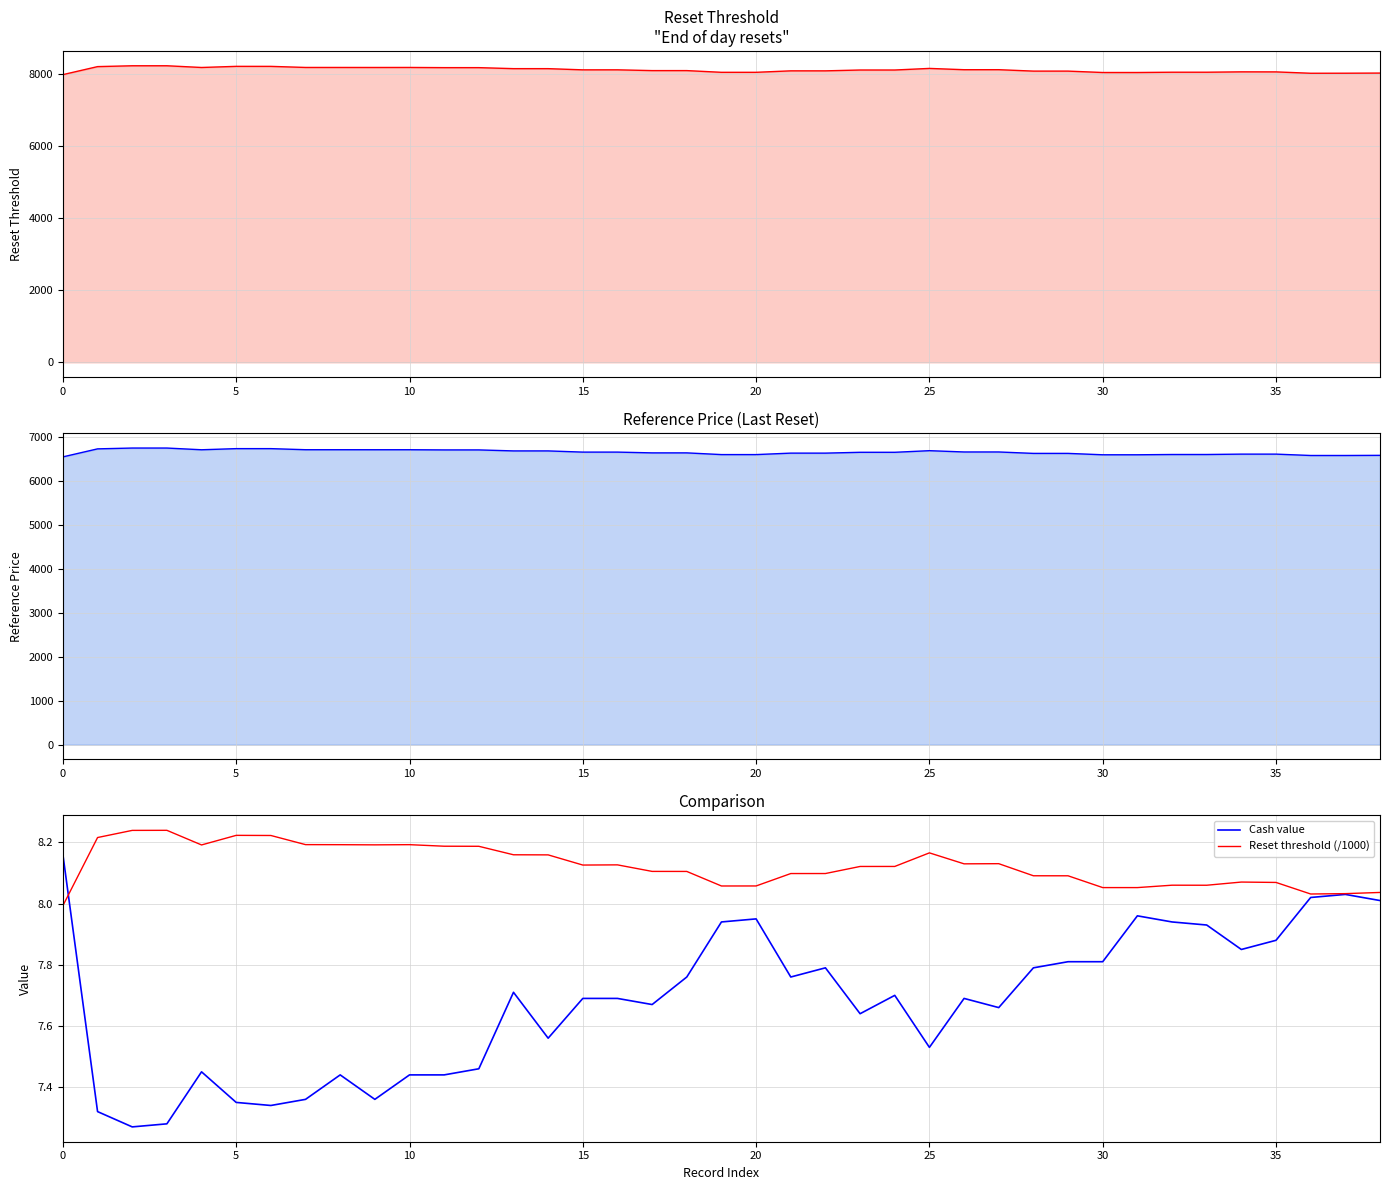

True or false: Reset threshold and Reset threshold (/1000) cross at least once.

False